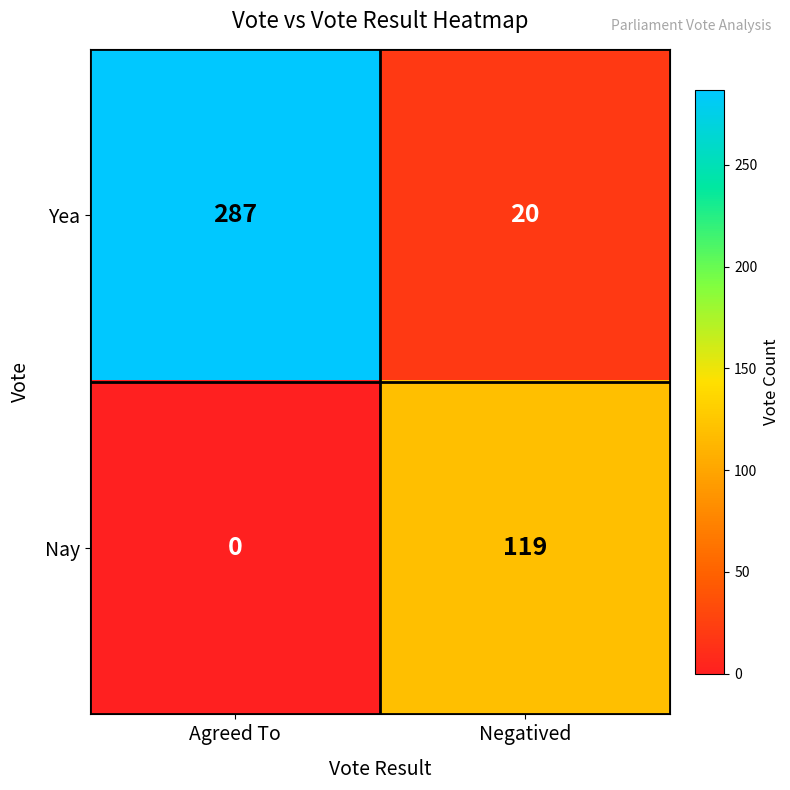

Between Agreed To and Negatived, which series saw the biggest shift?

Yea